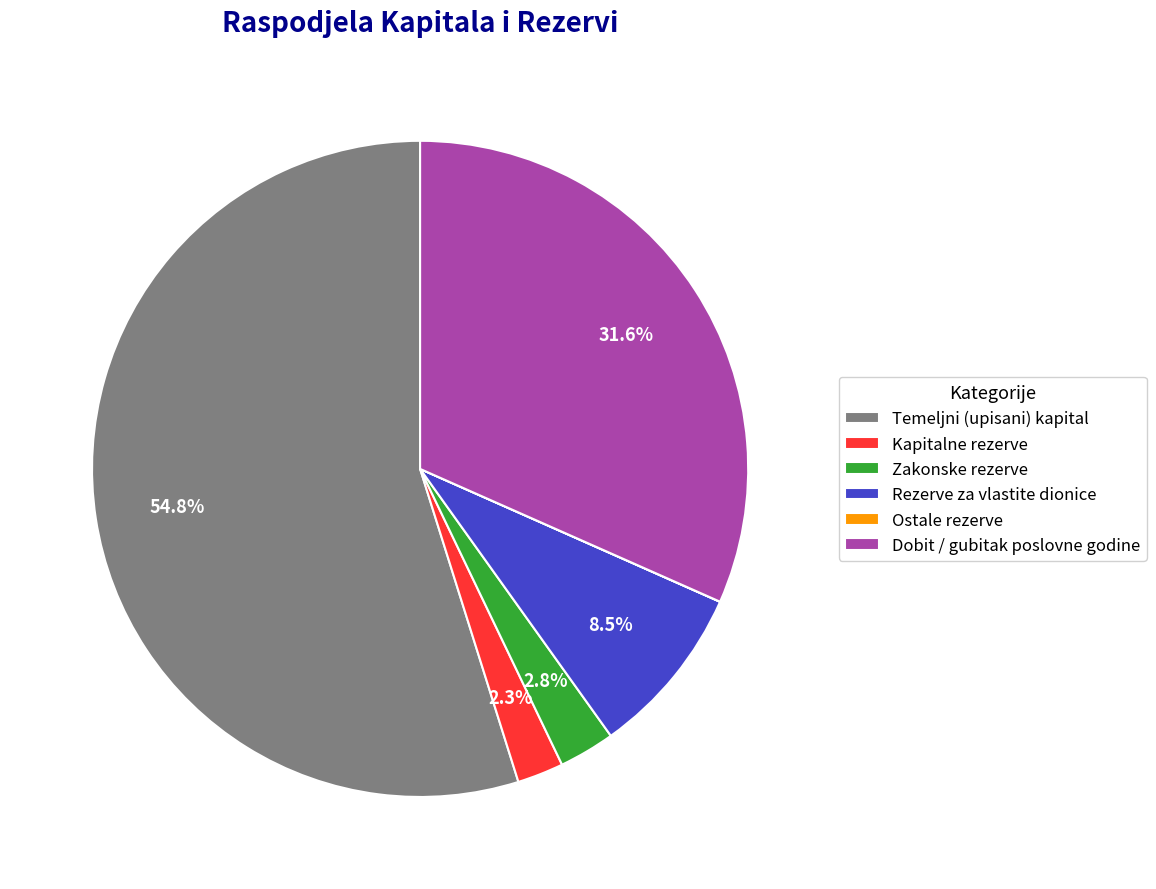

Is it true that Temeljni (upisani) kapital is 43% of the pie?

False